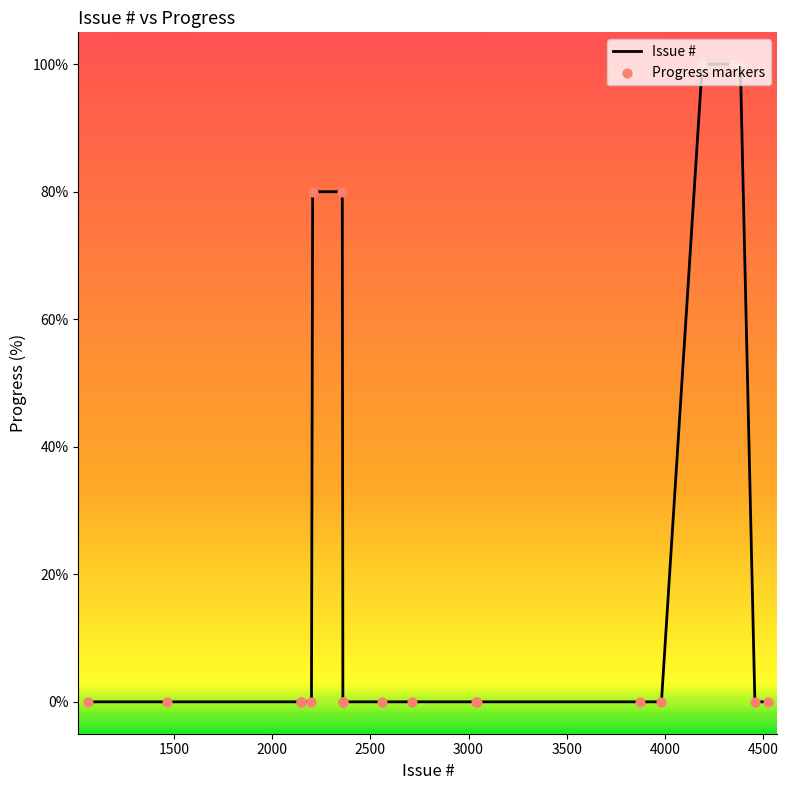

What is the difference between the maximum and minimum values?

100